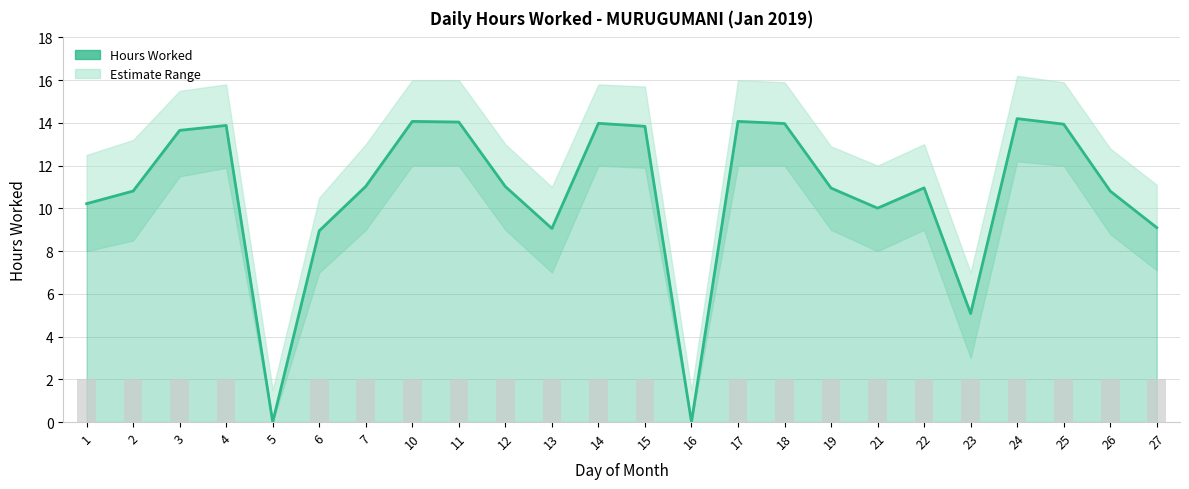

Reading left to right, transcribe all the data shown in this chart.

1=10.2	2=10.8	3=13.7	4=13.9	5=0.0	6=8.9	7=11.0	10=14.1	11=14.0	12=11.0	13=9.1	14=14.0	15=13.8	16=0.0	17=14.1	18=14.0	19=10.9	21=10.0	22=11.0	23=5.1	24=14.2	25=13.9	26=10.8	27=9.1